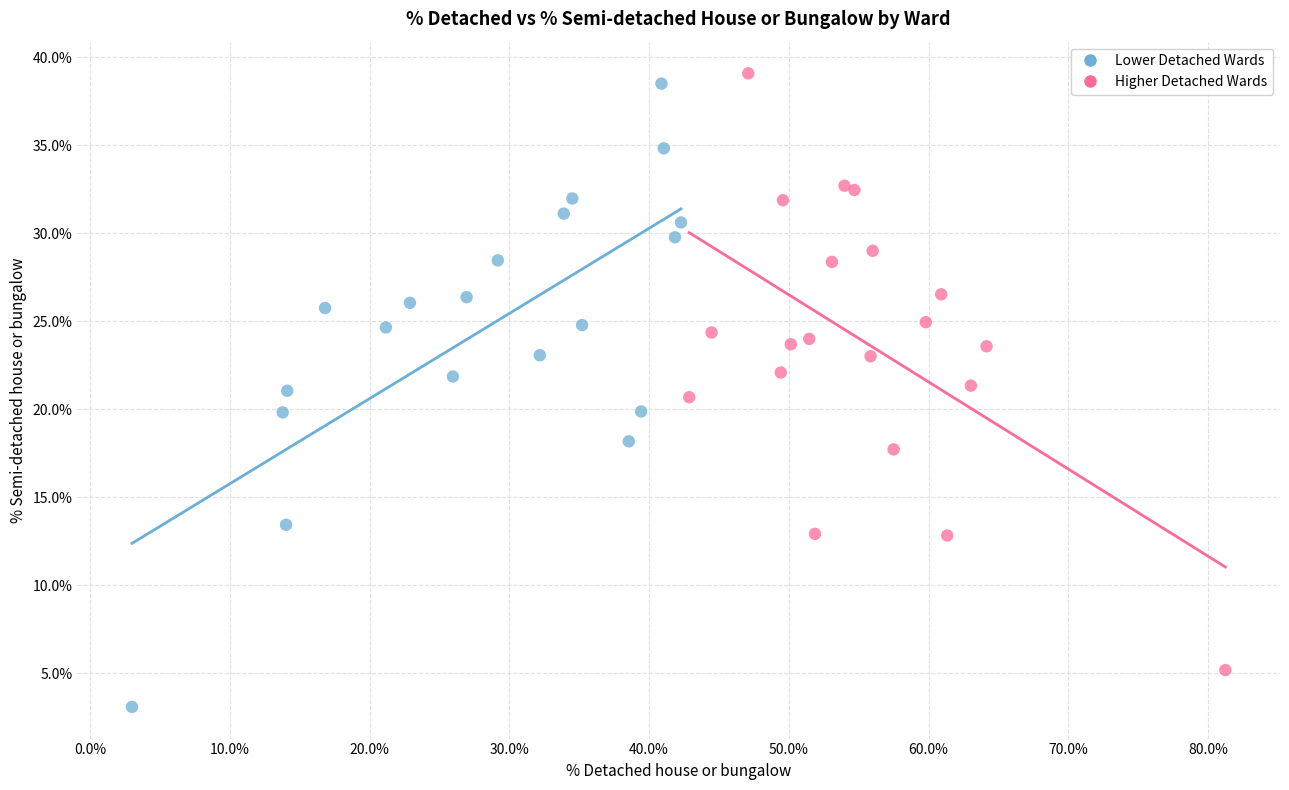

Which series contains the lowest Y value?

Lower Detached Wards